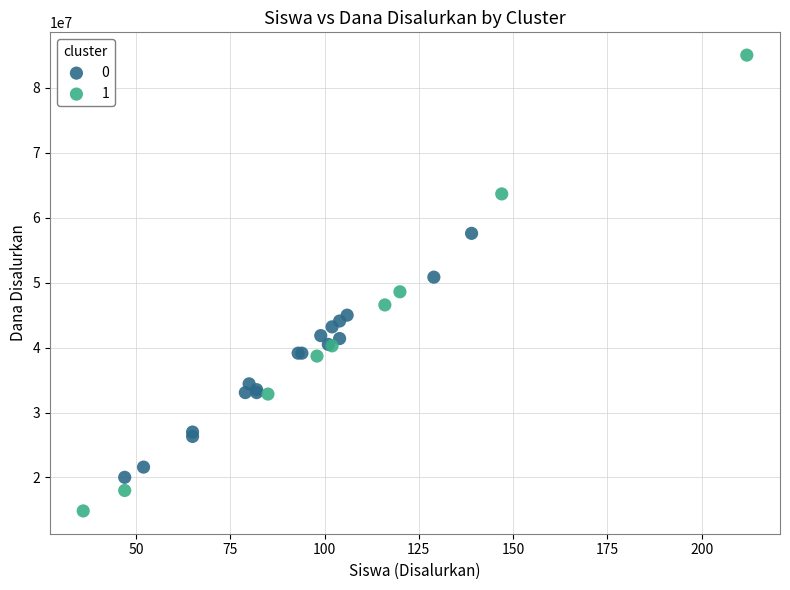

Which series has the widest spread of Y values?

1